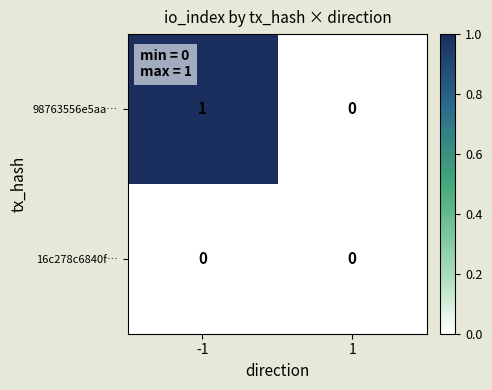

The value of 98763556e5aa… at 1 is 0. True or false?

True